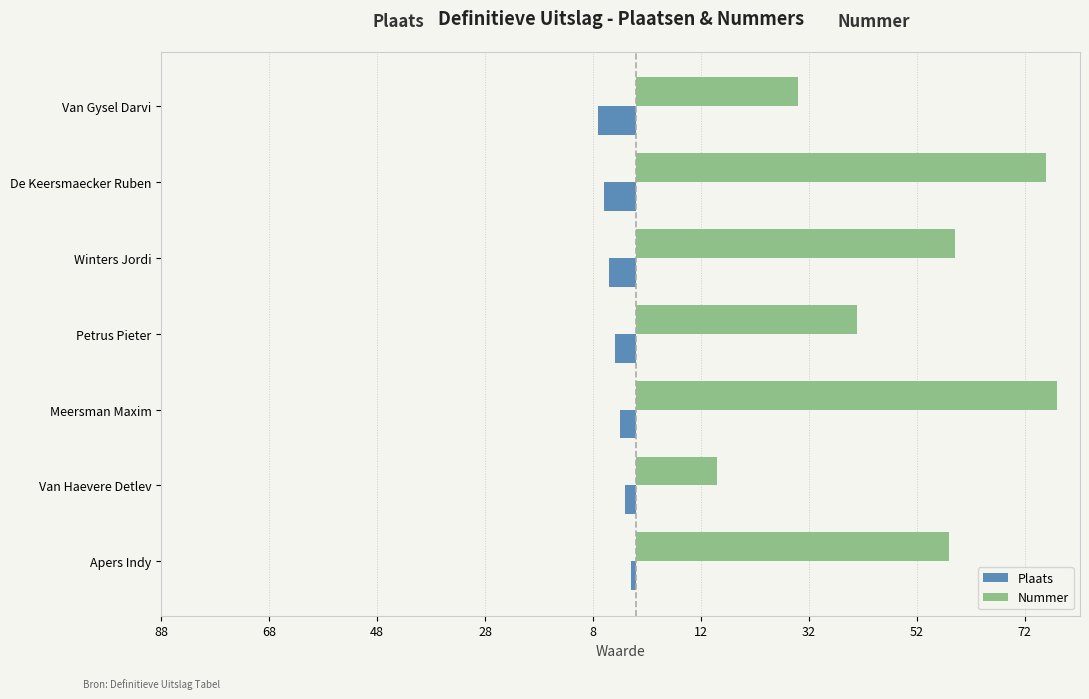

What are all the series names shown in the legend?

Plaats, Nummer